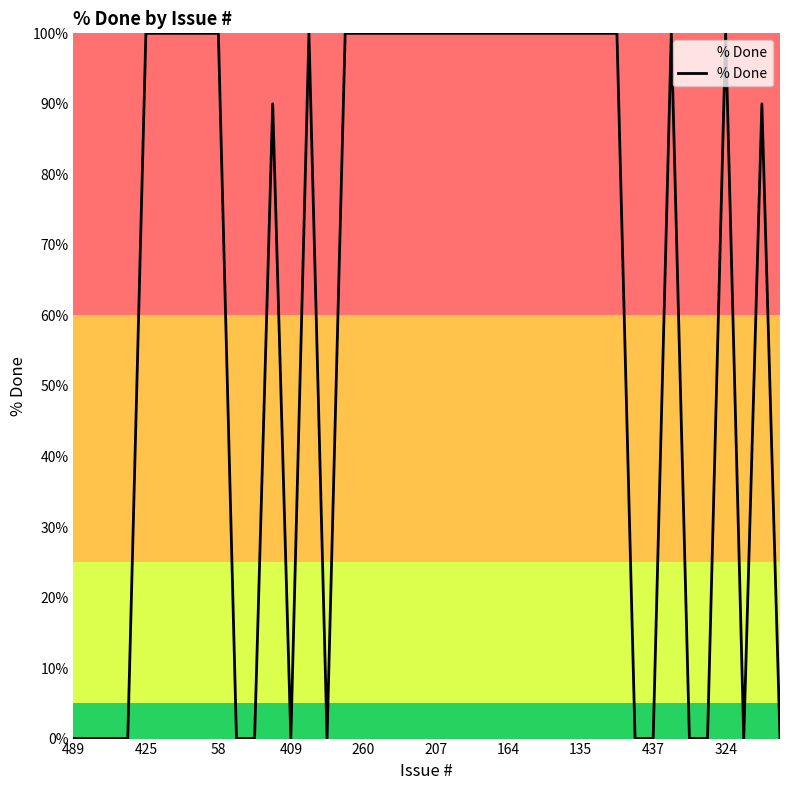

What is the difference between the maximum and minimum values?

100